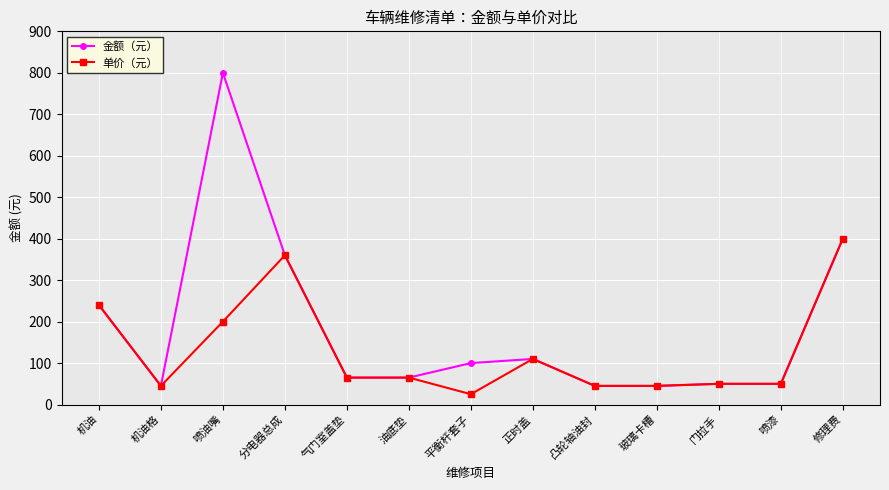

At which category is the sum across all series the highest?

喷油嘴